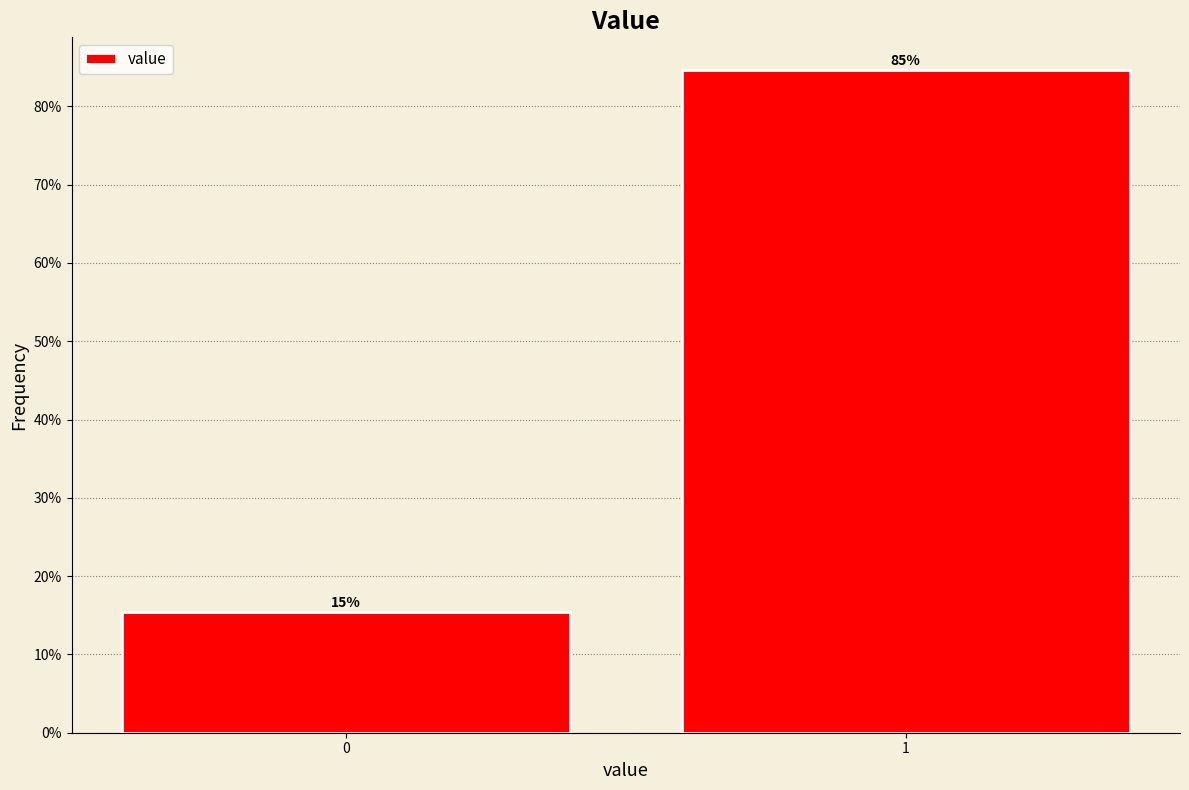

What is the value of the 2nd bar from the left?

84.6